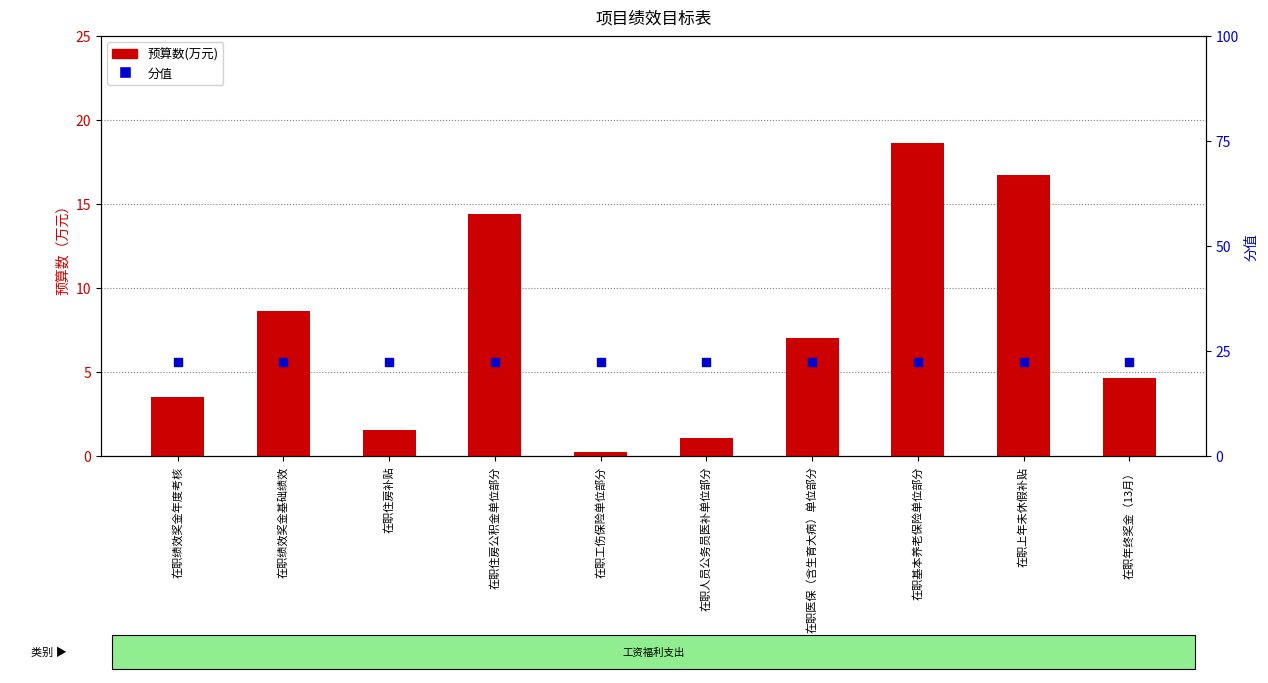

What is the total value across all series at 在职基本养老保险单位部分?

41.2